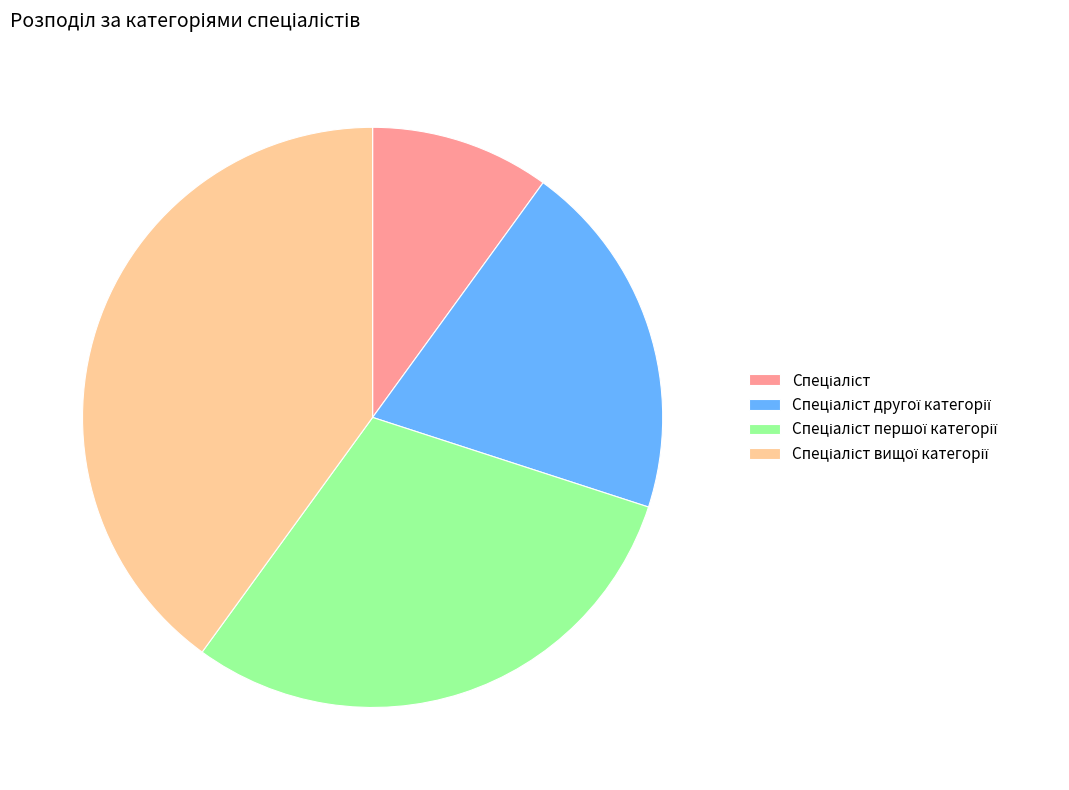

Is there any slice that represents more than half of the pie?

No